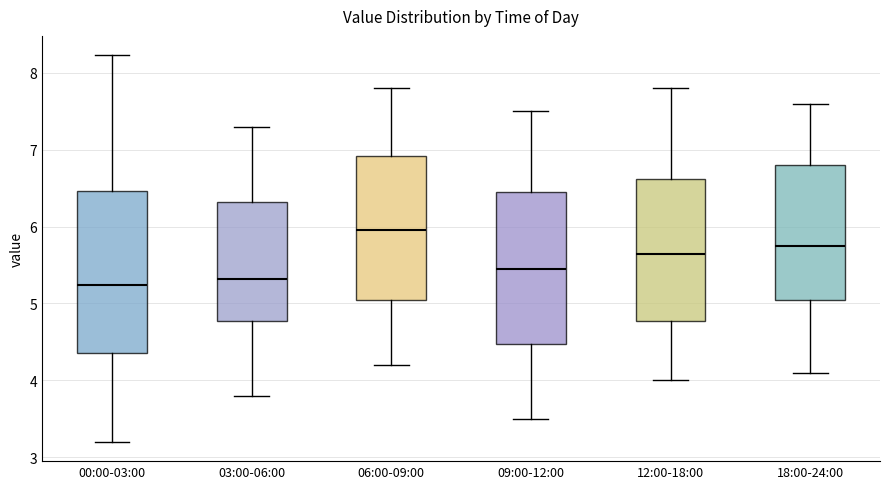

Which box is the tallest, from its lower edge to its upper edge?

00:00-03:00